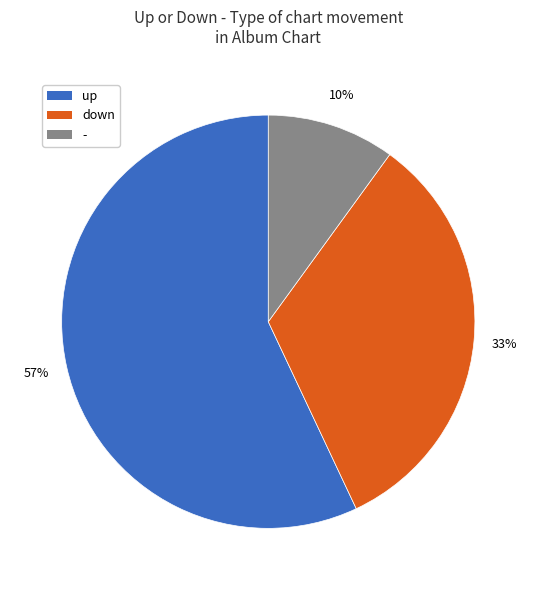

Rank the categories by value from highest to lowest.

up, down, -